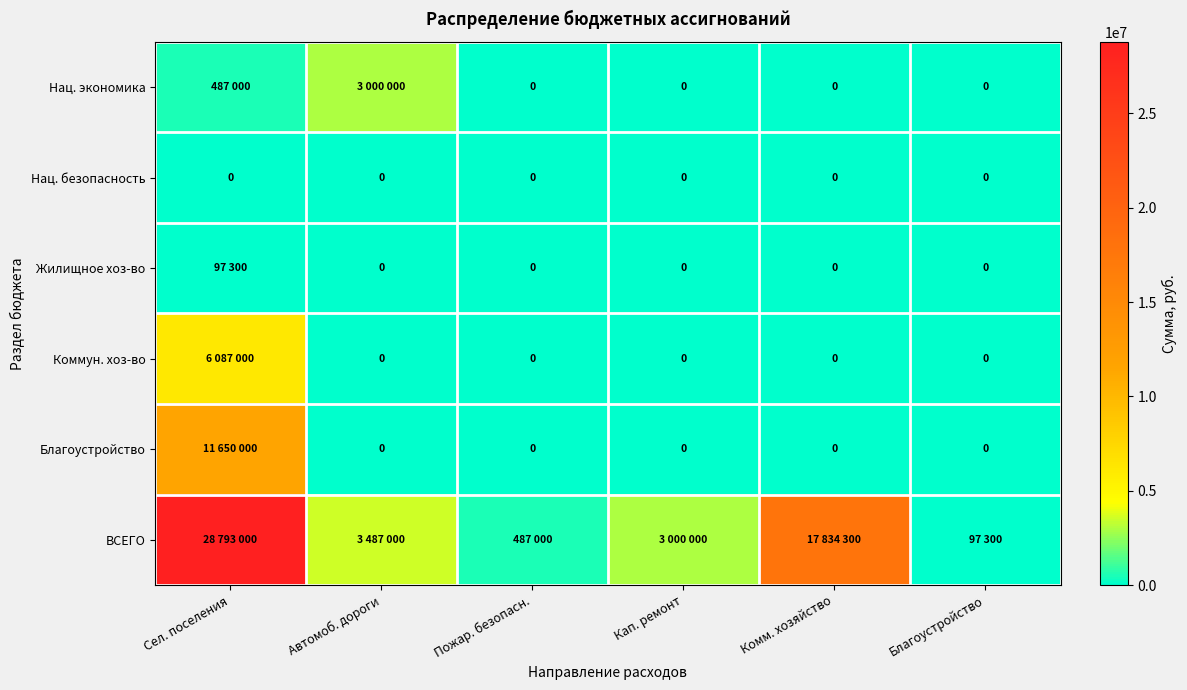

At Кап. ремонт, list the series in order from largest to smallest.

ВСЕГО, Нац. экономика, Нац. безопасность, Жилищное хоз-во, Коммун. хоз-во, Благоустройство